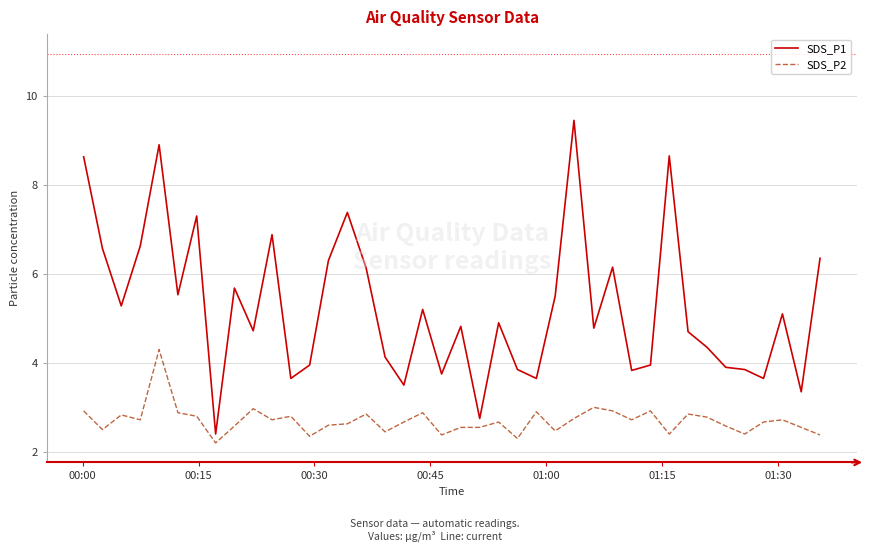

True or false: SDS_P1 and SDS_P2 intersect in this chart.

False